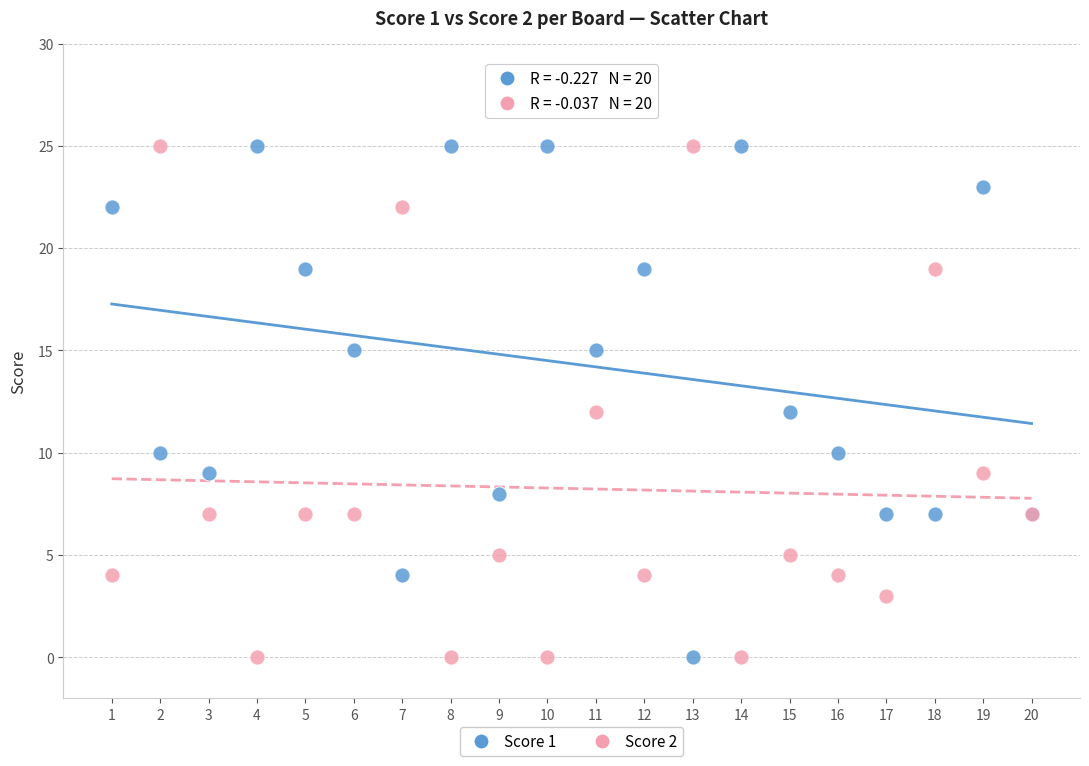

What is the X range (max minus min) for the scatter plot?

19